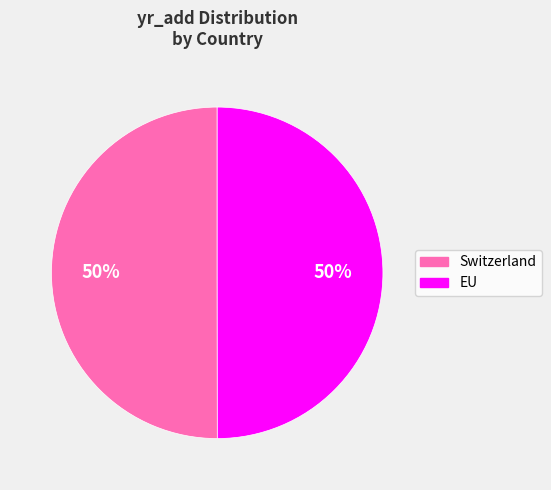

How many slices are in this pie chart?

2